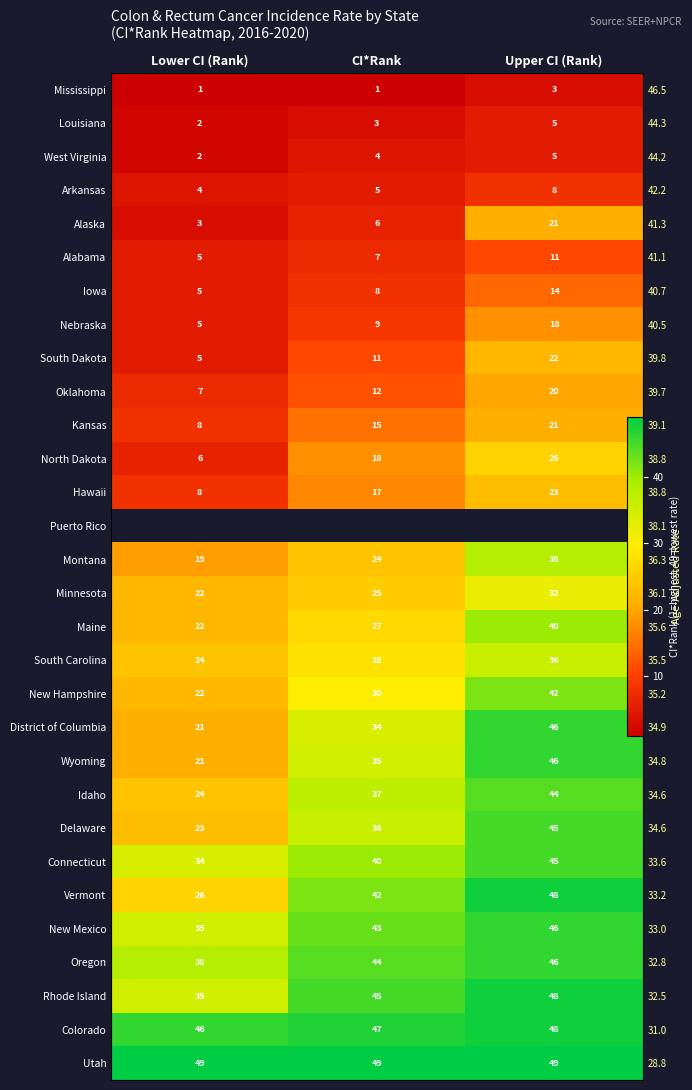

At which label is Mississippi closest to 2?

Lower CI (Rank)